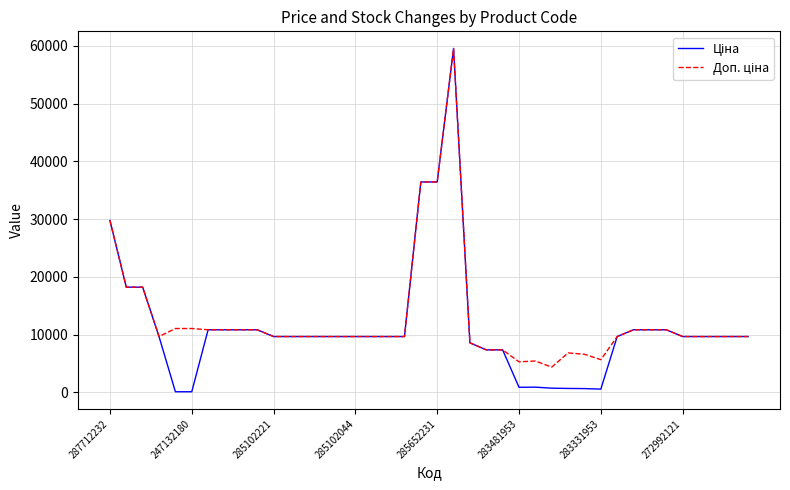

Does the chart have visible grid lines?

Yes